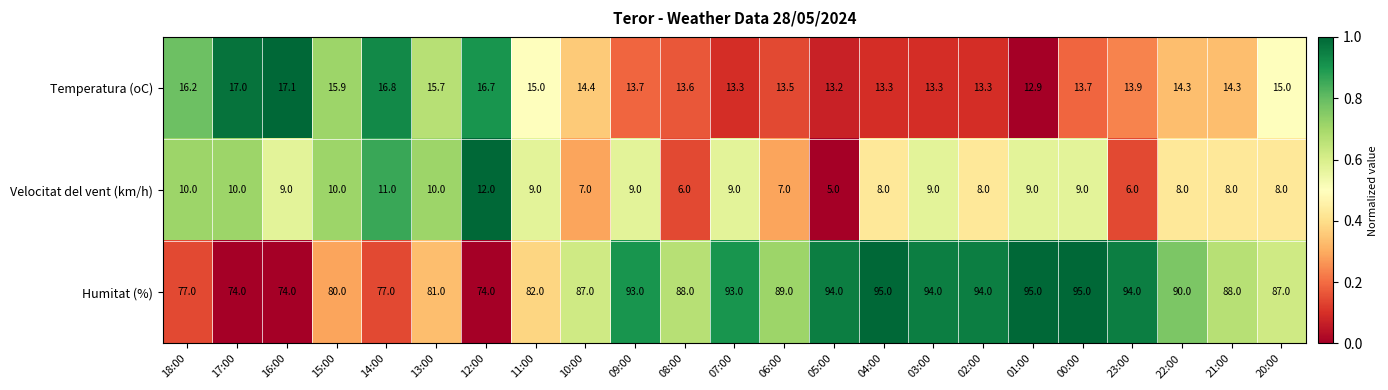

At 18:00, list the series in order from smallest to largest.

Velocitat del vent (km/h), Temperatura (oC), Humitat (%)